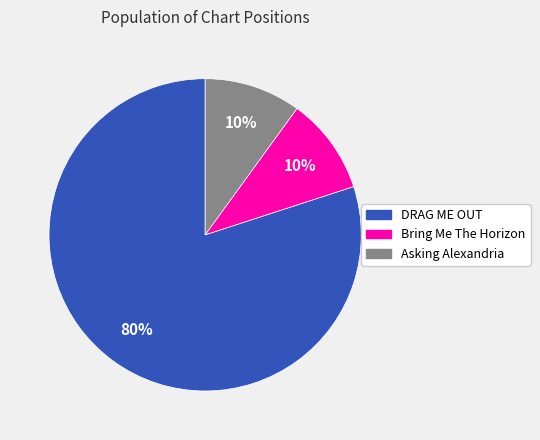

Which slice is the largest?

DRAG ME OUT